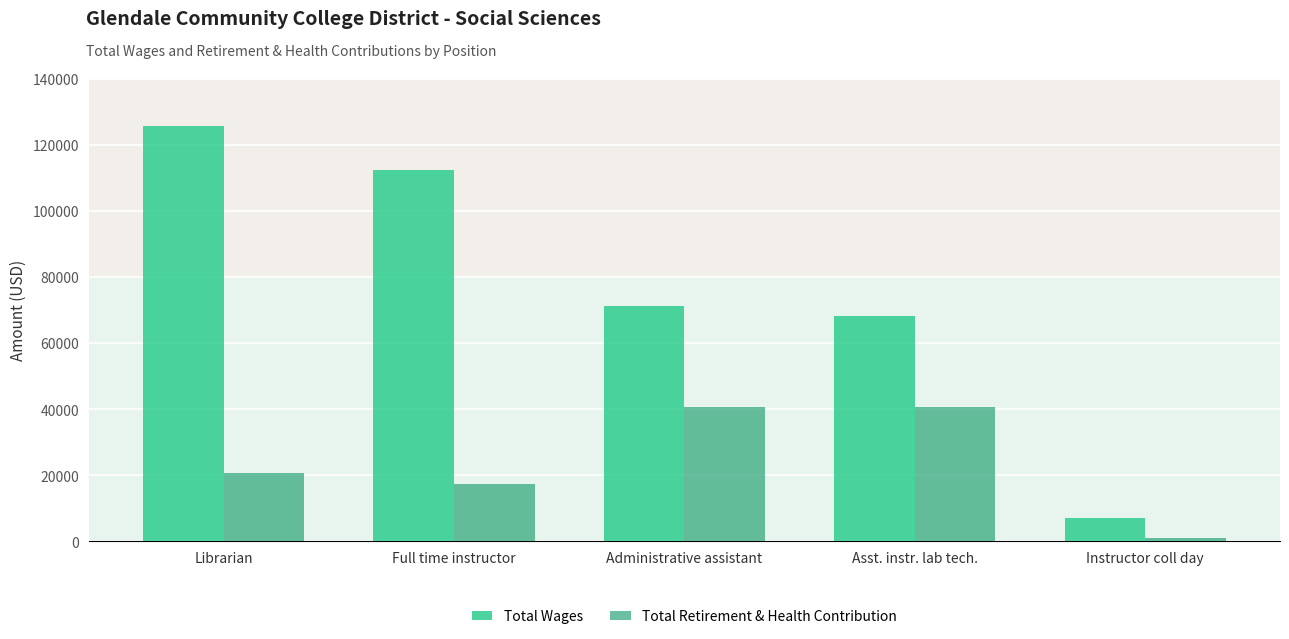

Is the value of Total Retirement & Health Contribution at Asst. instr. lab tech. greater than the value of Total Wages at Administrative assistant?

No